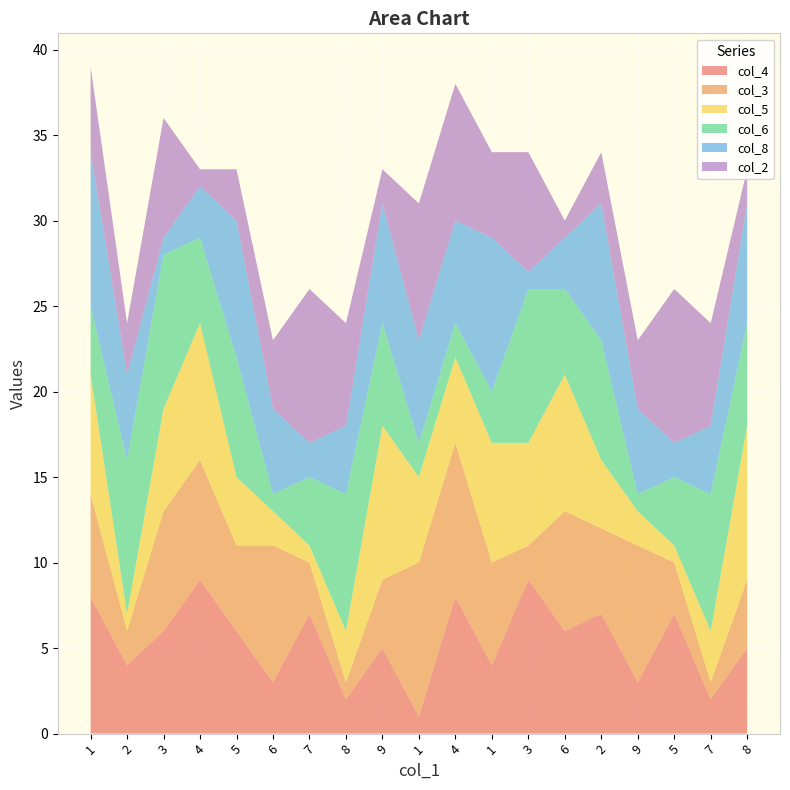

Reading left to right, extract all data points from this chart.

col_4: 1=8	2=4	3=6	4=9	5=6	6=3	7=7	8=2	9=5	1=1	4=8	1=4	3=9	6=6	2=7	9=3	5=7	7=2	8=5
col_3: 1=6	2=2	3=7	4=7	5=5	6=8	7=3	8=1	9=4	1=9	4=9	1=6	3=2	6=7	2=5	9=8	5=3	7=1	8=4
col_5: 1=7	2=1	3=6	4=8	5=4	6=2	7=1	8=3	9=9	1=5	4=5	1=7	3=6	6=8	2=4	9=2	5=1	7=3	8=9
col_6: 1=4	2=9	3=9	4=5	5=7	6=1	7=4	8=8	9=6	1=2	4=2	1=3	3=9	6=5	2=7	9=1	5=4	7=8	8=6
col_8: 1=9	2=5	3=1	4=3	5=8	6=5	7=2	8=4	9=7	1=6	4=6	1=9	3=1	6=3	2=8	9=5	5=2	7=4	8=7
col_2: 1=5	2=3	3=7	4=1	5=3	6=4	7=9	8=6	9=2	1=8	4=8	1=5	3=7	6=1	2=3	9=4	5=9	7=6	8=2